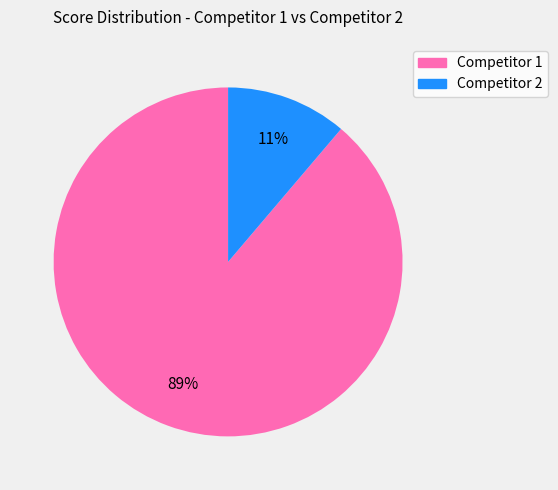

Rank the categories by value from highest to lowest.

Competitor 1, Competitor 2